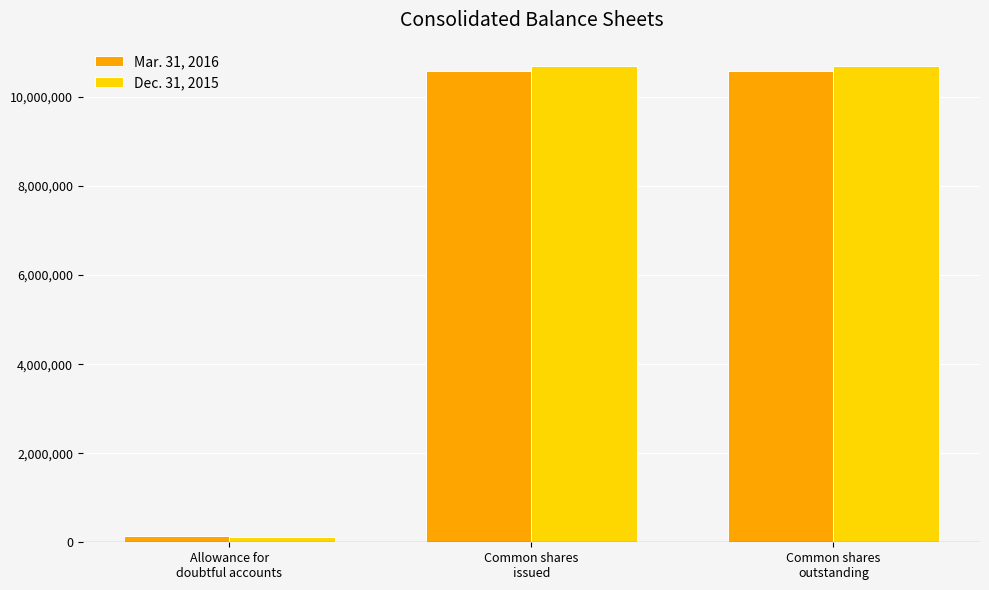

Between Allowance for
doubtful accounts and Common shares
outstanding, which series saw the biggest shift?

Dec. 31, 2015